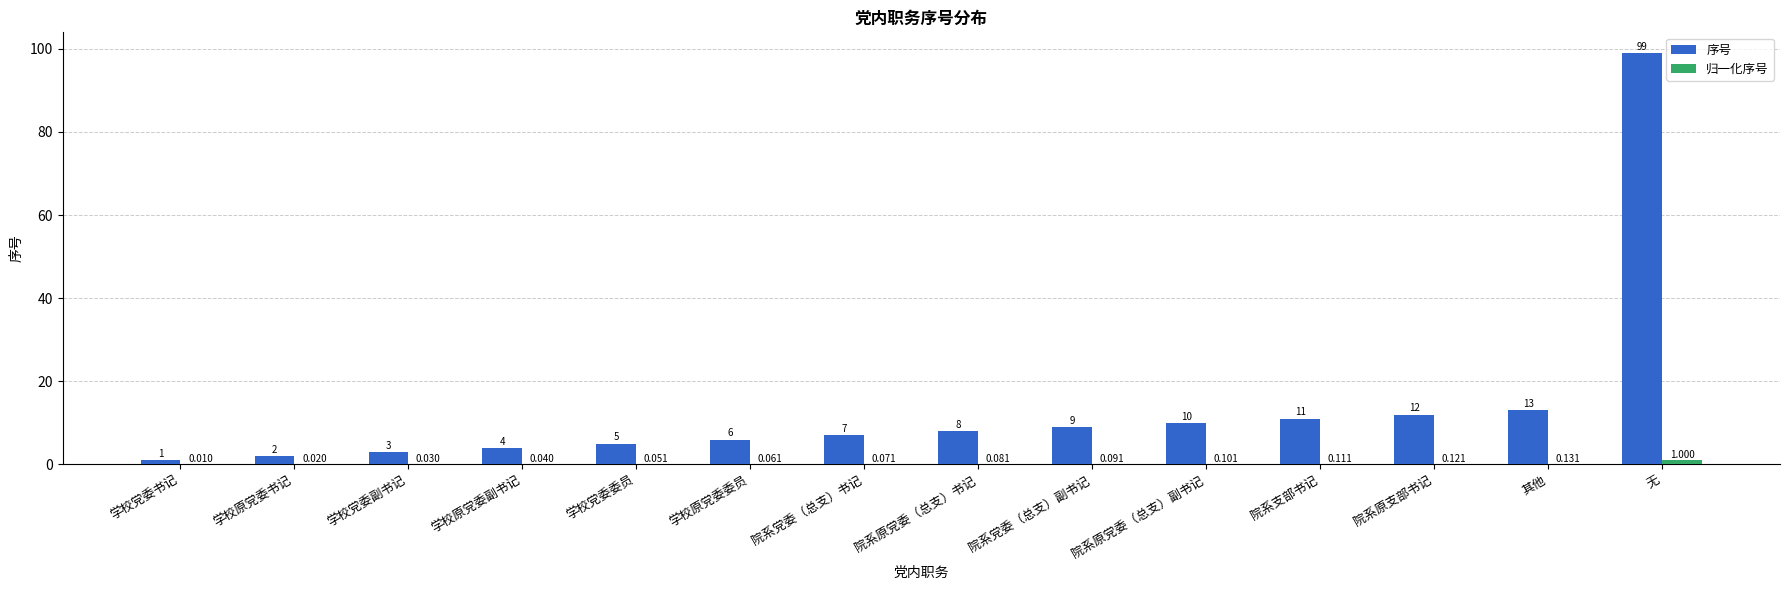

Count the number of categories in the chart.

14